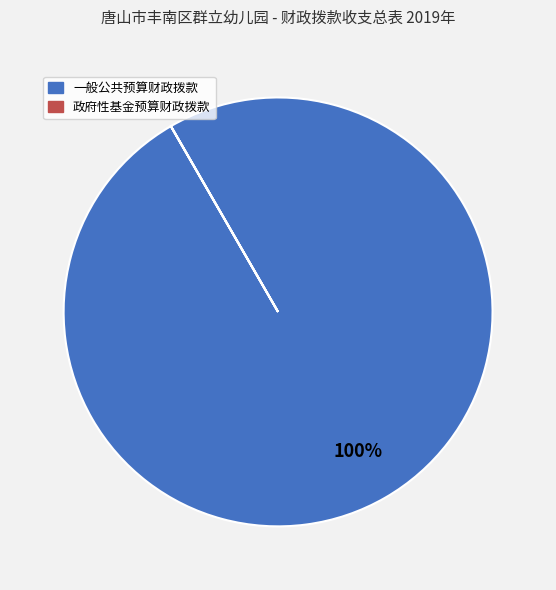

True or false: 一般公共预算财政拨款 accounts for 100% of the total.

True